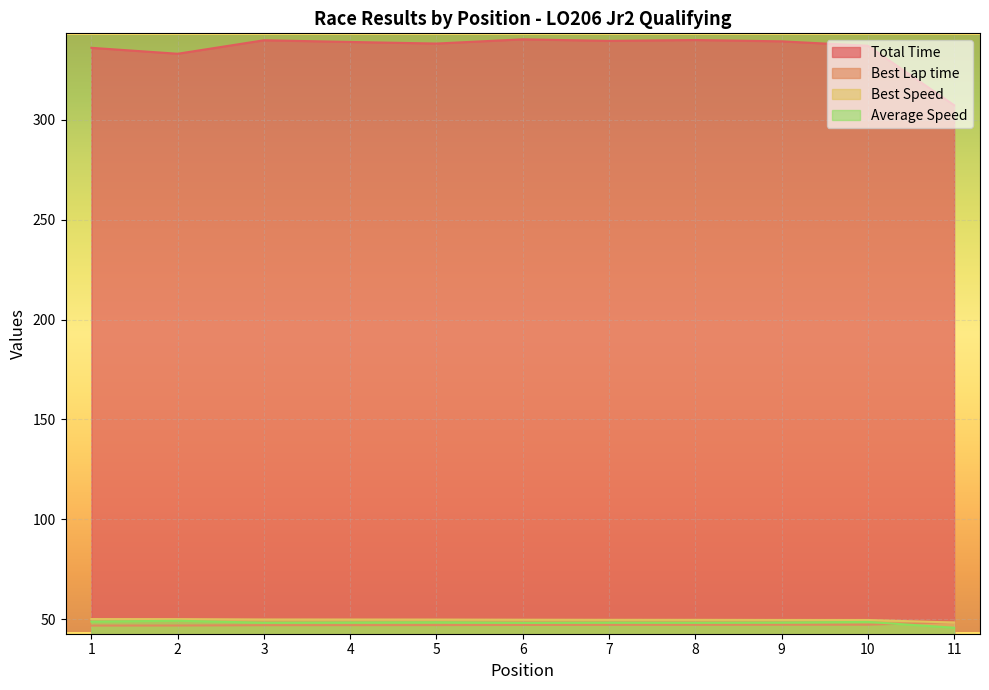

How many lines are shown in the chart?

4